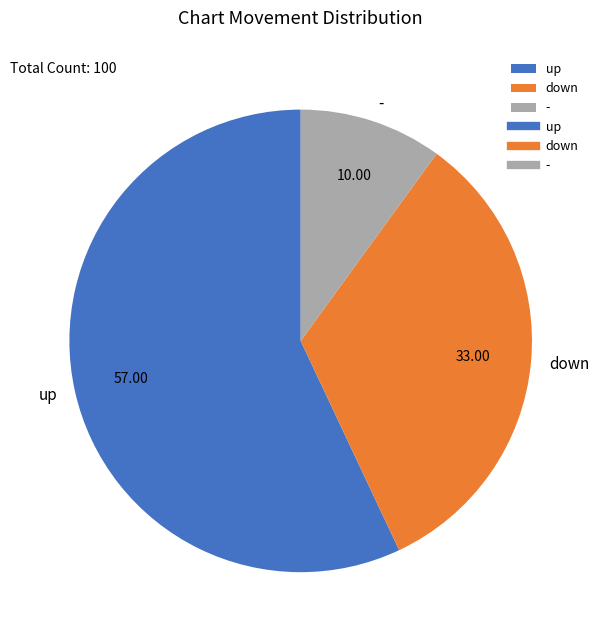

Which category accounts for the majority?

up